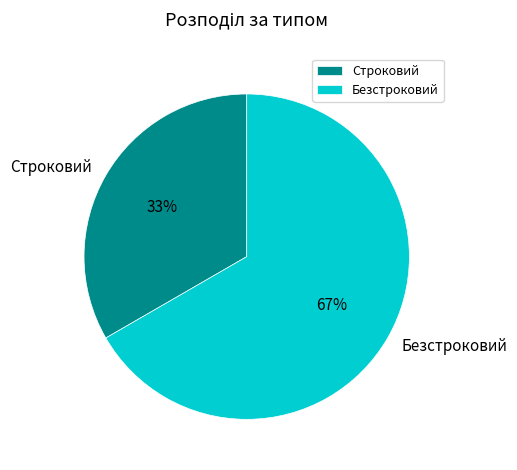

True or false: Безстроковий accounts for 67% of the total.

True